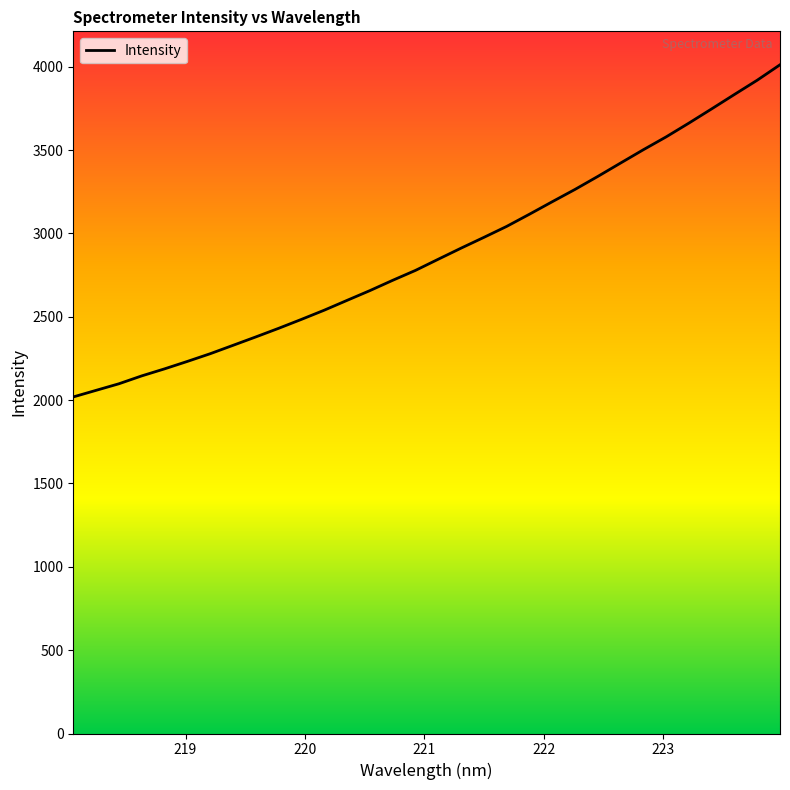

What is the maximum value shown in the chart?

4011.7